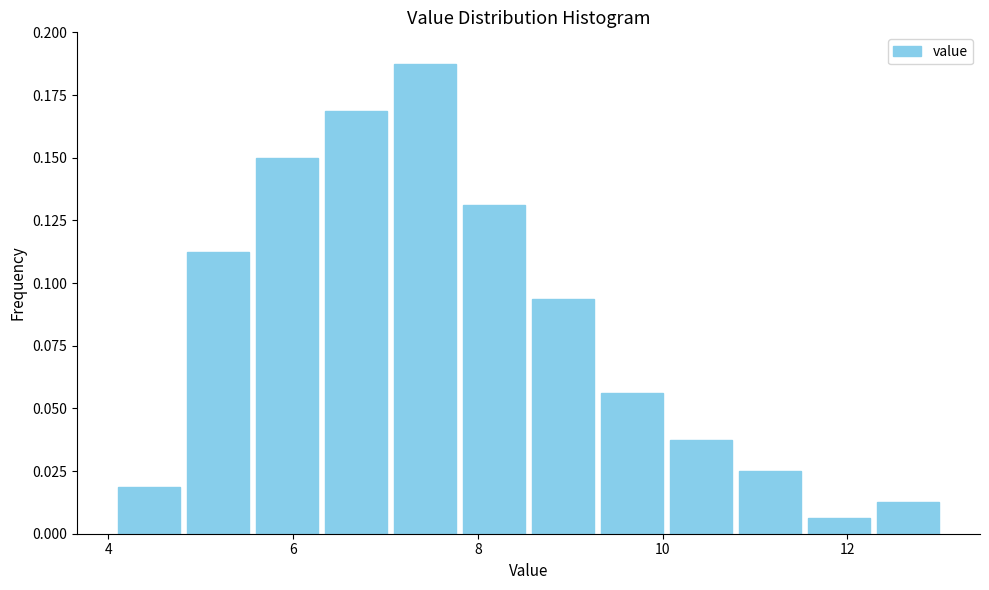

Read against the x-axis, roughly where is the centre of the tallest bar?

7.4